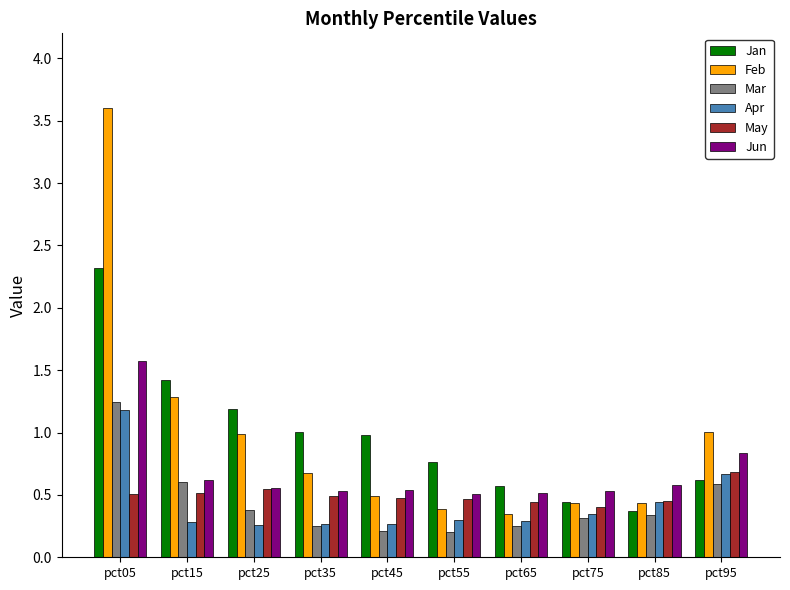

What is the sum of the Feb values at pct15 and pct05?

4.9